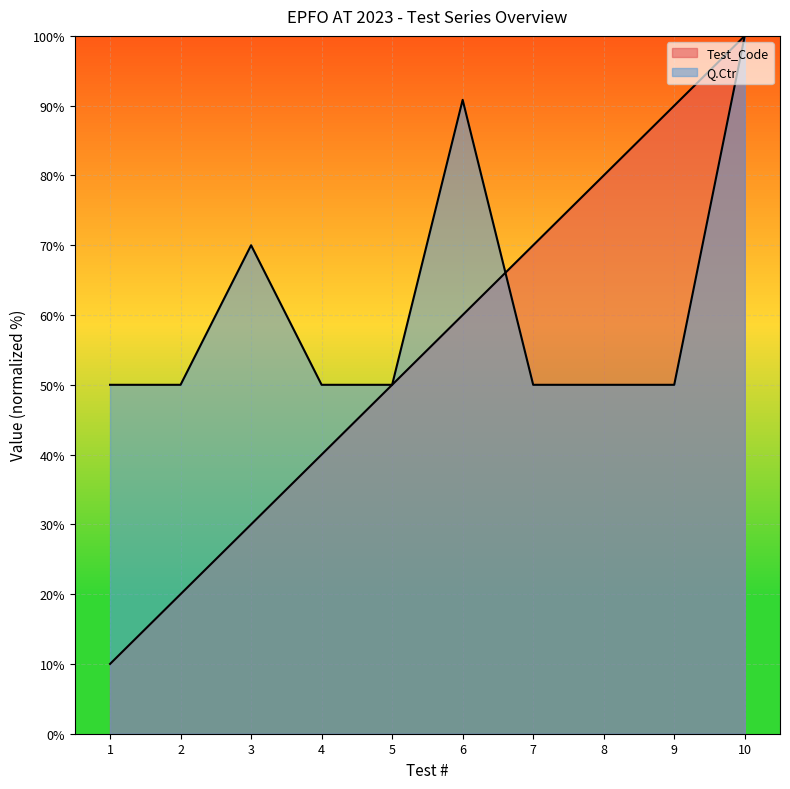

What is the difference between the maximum and minimum values in the Q.Ctr series?

50.0